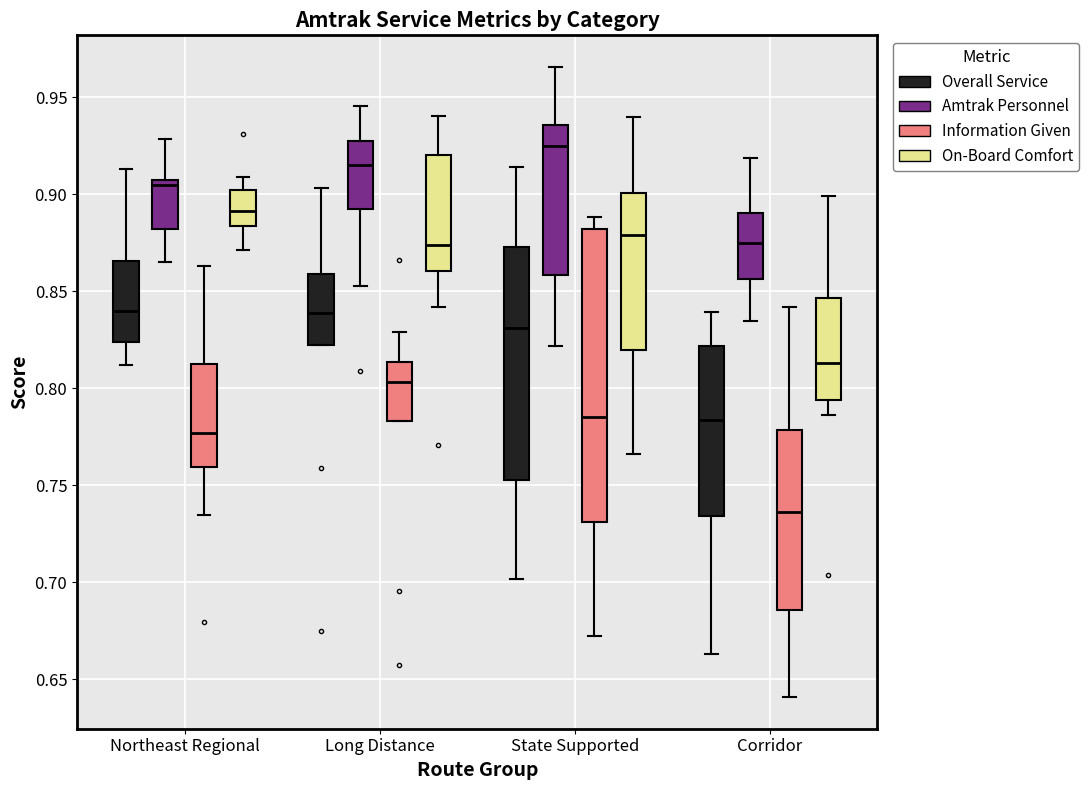

Reading left to right, read every box against the y-axis: the position of its median line, the range the box covers, and the ends of its whiskers. The values are not printed on the chart, so give them approximately, as read against the axis.

Northeast Regional (Overall Service): median 0.840, box 0.825 to 0.865, whiskers 0.810 to 0.915
Northeast Regional (Amtrak Personnel): median 0.905, box 0.880 to 0.910, whiskers 0.865 to 0.930
Northeast Regional (Information Given): median 0.775, box 0.760 to 0.815, whiskers 0.735 to 0.865
Northeast Regional (On-Board Comfort): median 0.890, box 0.885 to 0.900, whiskers 0.870 to 0.910
Long Distance (Overall Service): median 0.840, box 0.825 to 0.860, whiskers 0.825 to 0.905
Long Distance (Amtrak Personnel): median 0.915, box 0.895 to 0.925, whiskers 0.855 to 0.945
Long Distance (Information Given): median 0.805, box 0.785 to 0.815, whiskers 0.785 to 0.830
Long Distance (On-Board Comfort): median 0.875, box 0.860 to 0.920, whiskers 0.840 to 0.940
State Supported (Overall Service): median 0.830, box 0.755 to 0.875, whiskers 0.700 to 0.915
State Supported (Amtrak Personnel): median 0.925, box 0.860 to 0.935, whiskers 0.820 to 0.965
State Supported (Information Given): median 0.785, box 0.730 to 0.880, whiskers 0.670 to 0.890
State Supported (On-Board Comfort): median 0.880, box 0.820 to 0.900, whiskers 0.765 to 0.940
Corridor (Overall Service): median 0.785, box 0.735 to 0.820, whiskers 0.665 to 0.840
Corridor (Amtrak Personnel): median 0.875, box 0.855 to 0.890, whiskers 0.835 to 0.920
Corridor (Information Given): median 0.735, box 0.685 to 0.780, whiskers 0.640 to 0.840
Corridor (On-Board Comfort): median 0.815, box 0.795 to 0.845, whiskers 0.785 to 0.900